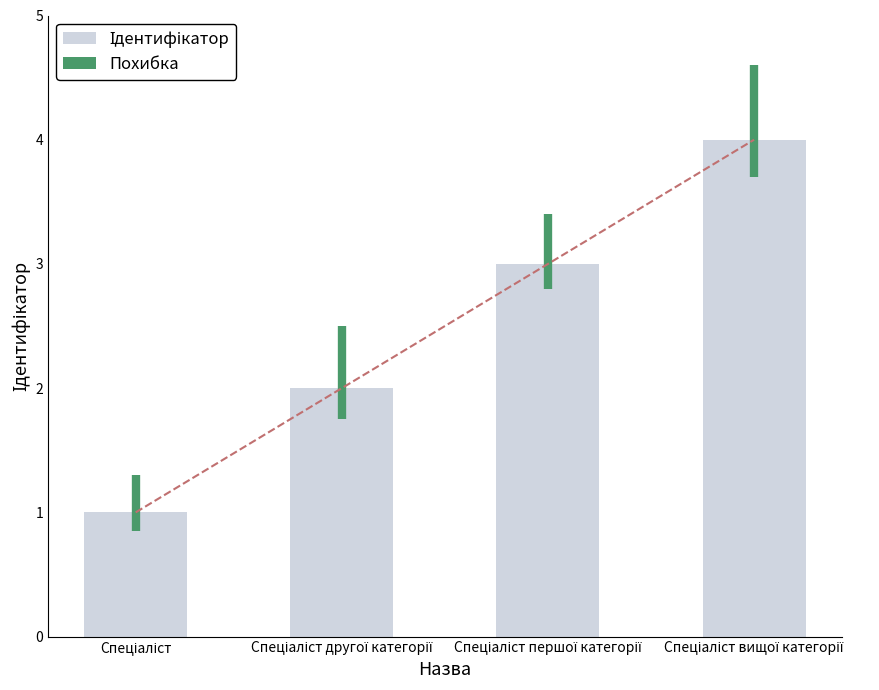

Where does the data first go above 3?

Спеціаліст вищої категорії